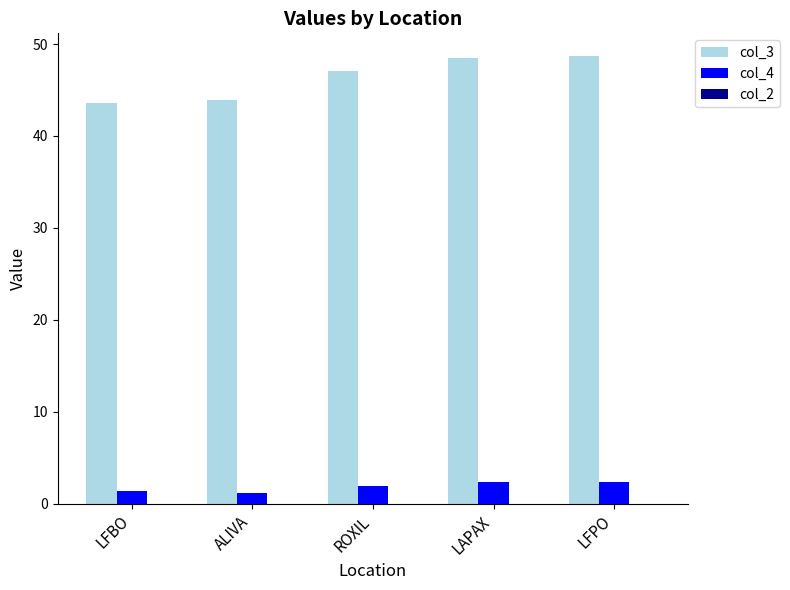

What is the difference between the second highest and second lowest values in the col_4 series?

1.0